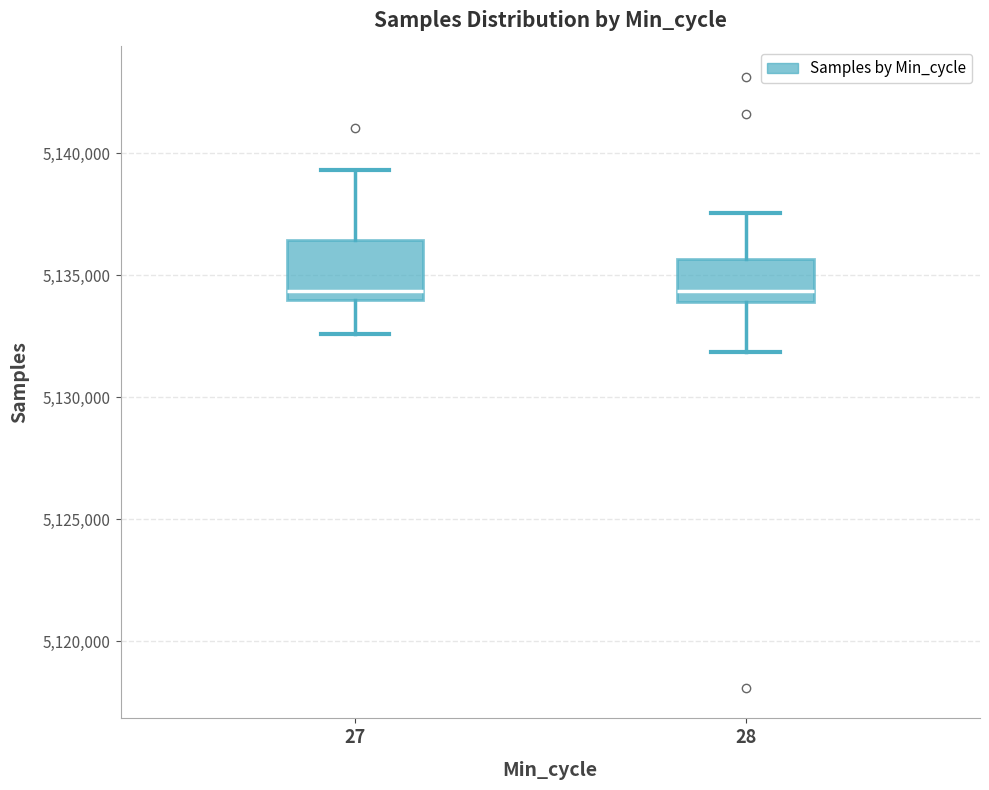

Which box is the tallest, from its lower edge to its upper edge?

27